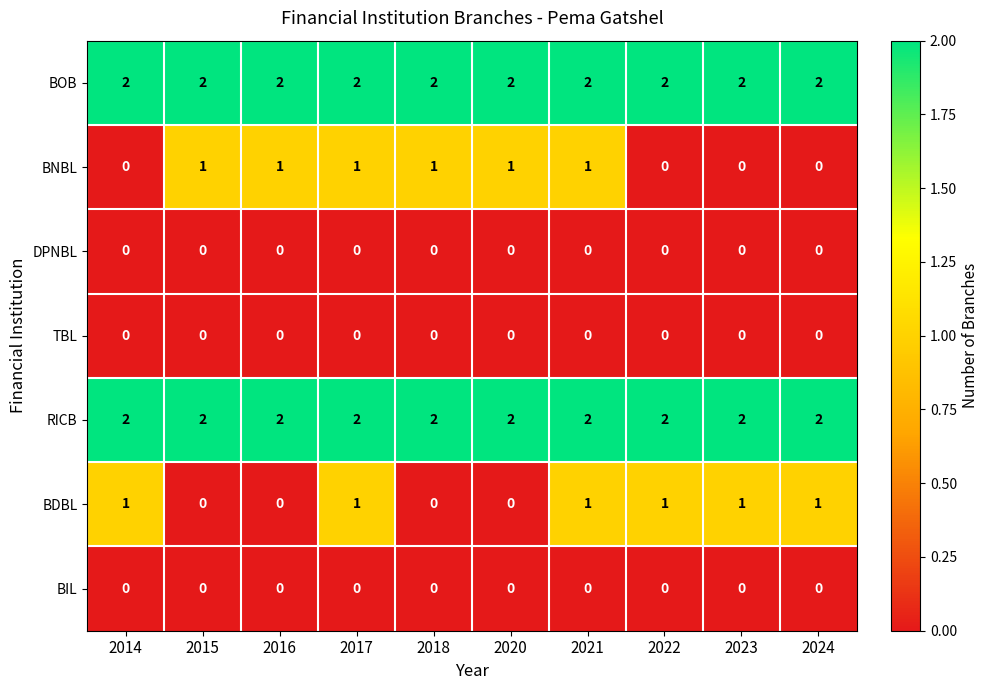

How many series are shown in this chart?

7